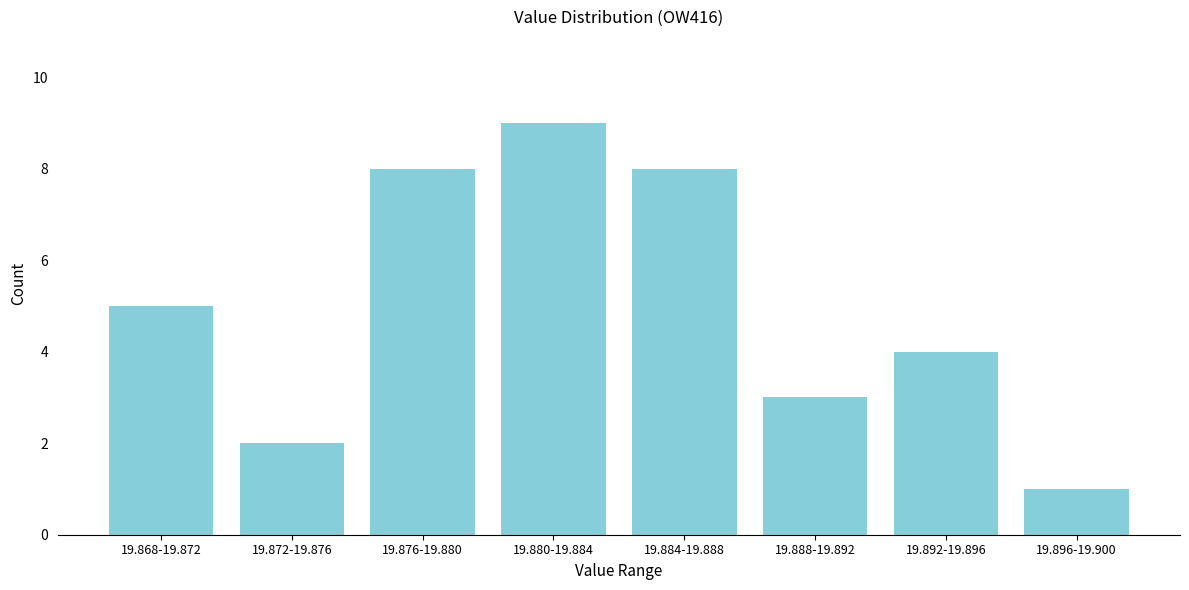

Reading left to right, what are all the values shown in this chart?

5	2	8	9	8	3	4	1